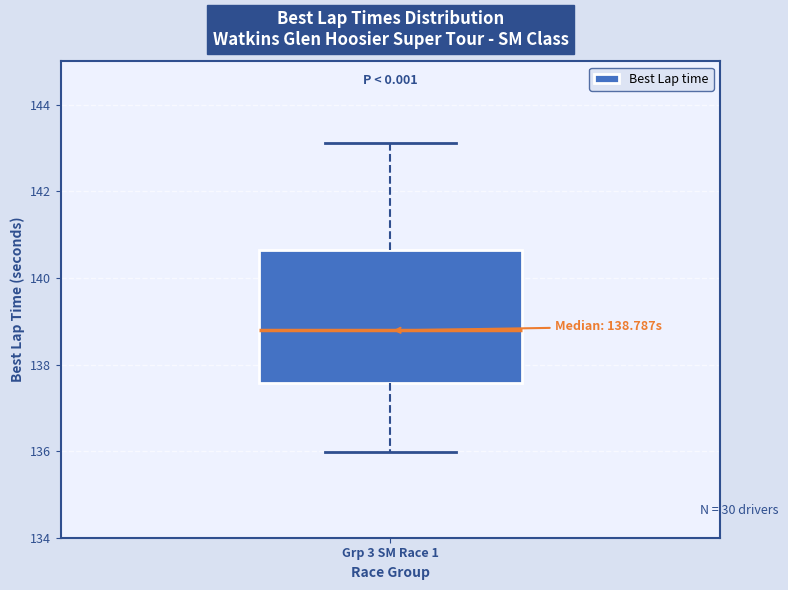

Where does the lower whisker of the box for Grp 3 SM Race 1 end on the y-axis? The values are not printed on the chart, so give them approximately, as read against the axis.

136.0